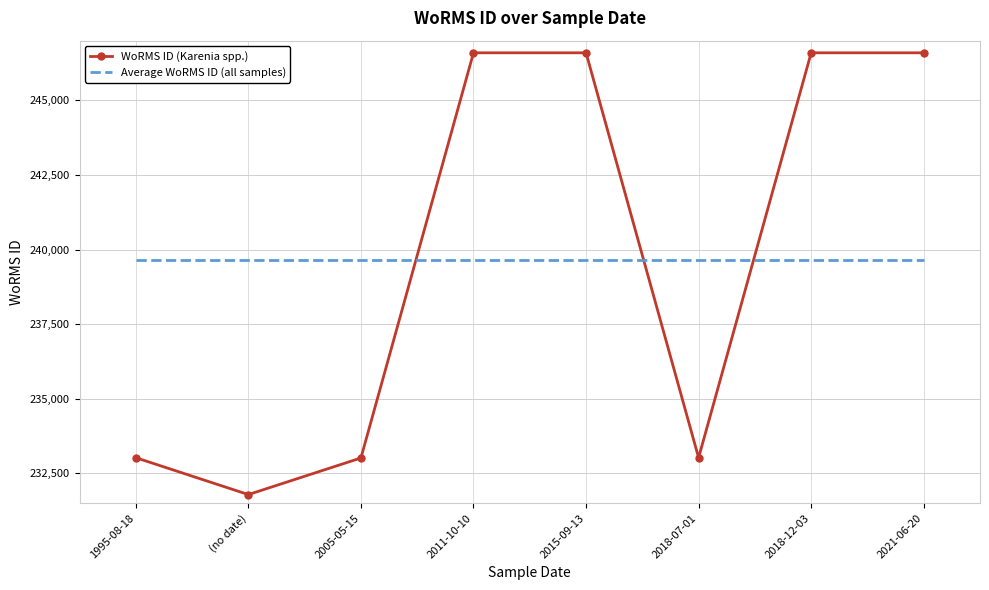

What is the minimum value shown in the chart?

231788.0